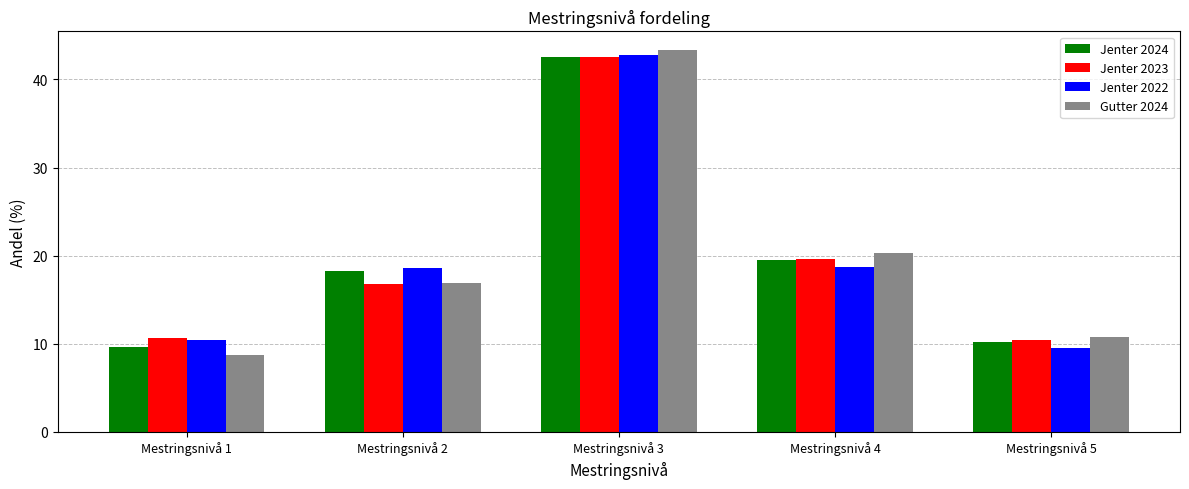

Which series changed the most between Mestringsnivå 1 and Mestringsnivå 3?

Gutter 2024